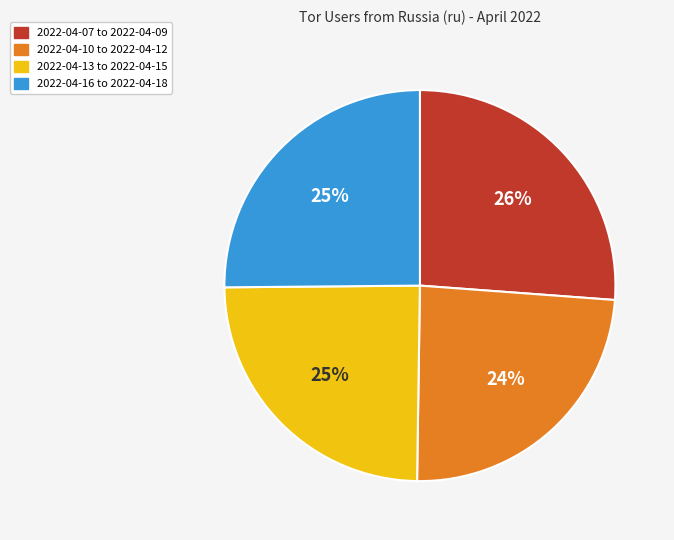

Is there any slice that represents more than half of the pie?

No